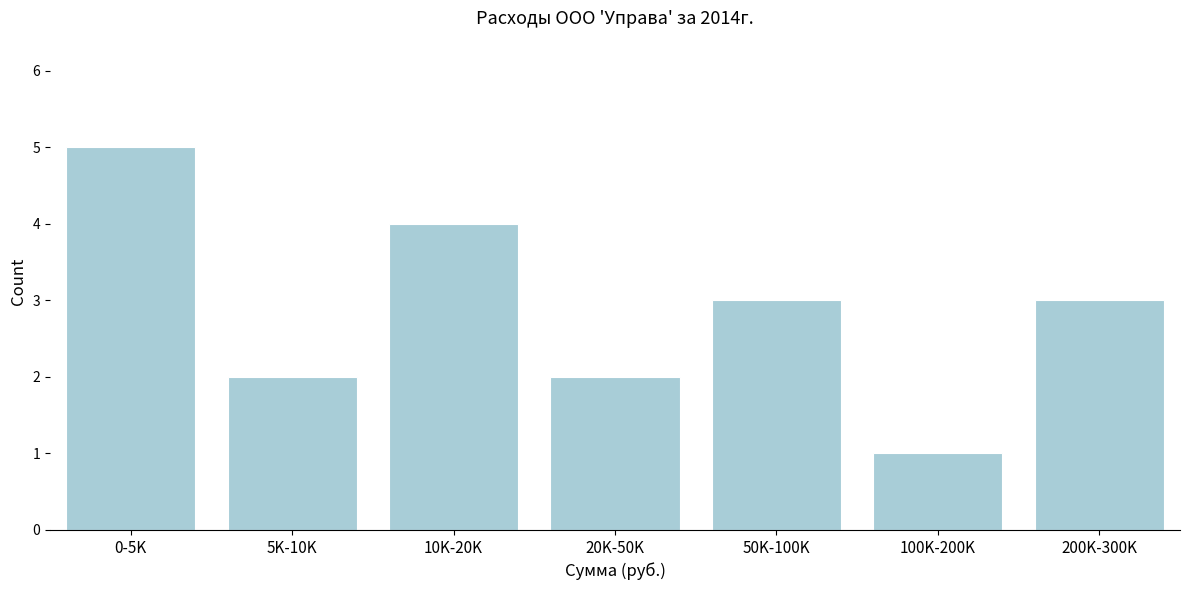

Reading right to left, extract all data points from this chart.

200K-300K=3	100K-200K=1	50K-100K=3	20K-50K=2	10K-20K=4	5K-10K=2	0-5K=5